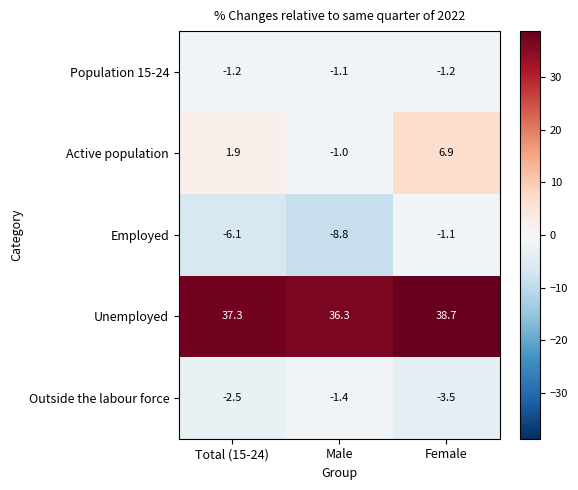

What is the spread (max minus min) of values at Male?

45.1